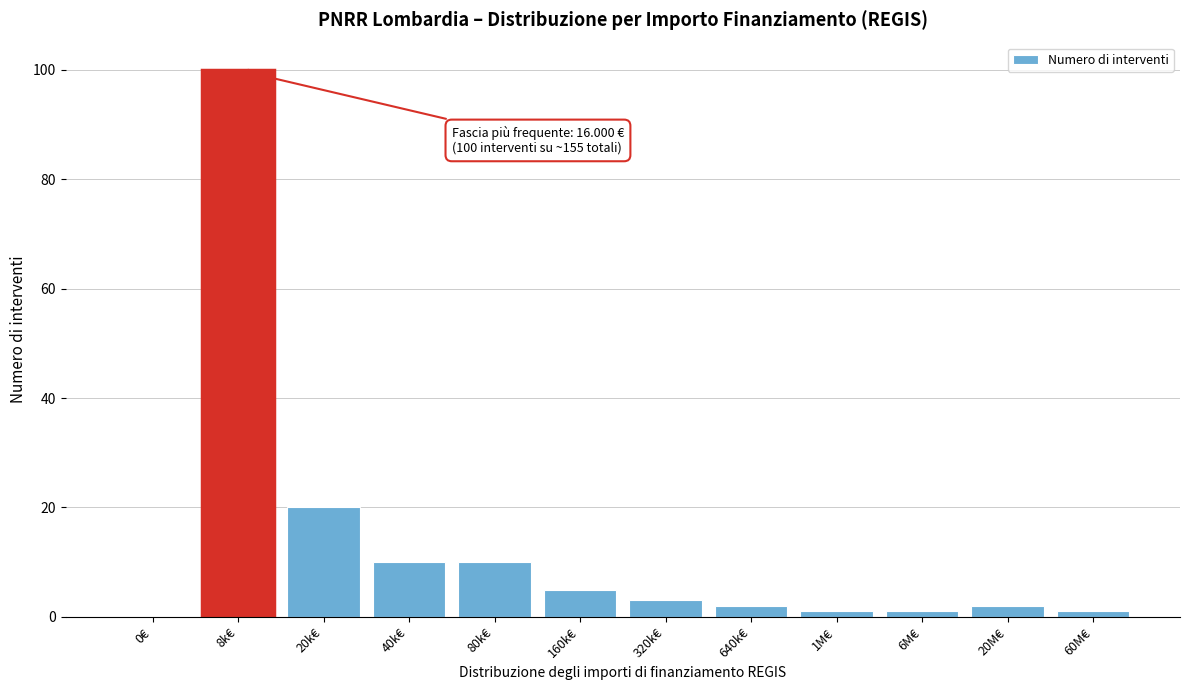

Reading right to left, what are all the values shown in this chart?

60M€=1	20M€=2	6M€=1	1M€=1	640k€=2	320k€=3	160k€=5	80k€=10	40k€=10	20k€=20	8k€=100	0€=0